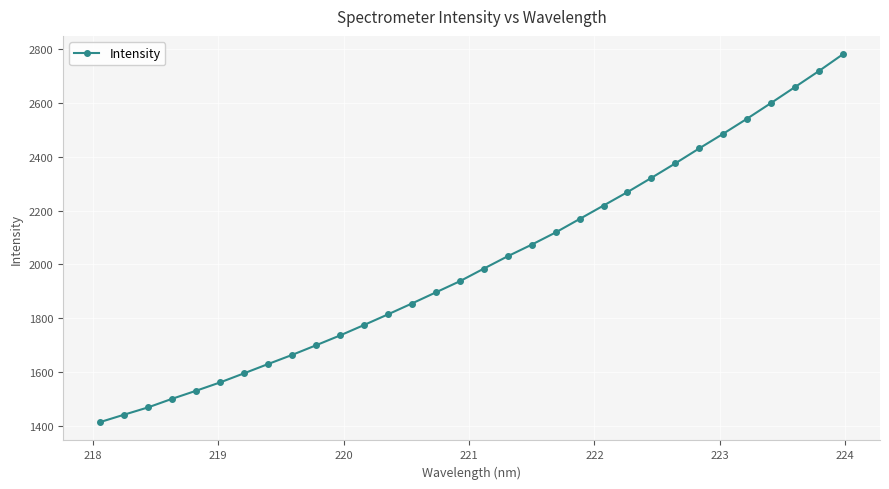

What is the value of the 15th point from the left?

1896.2